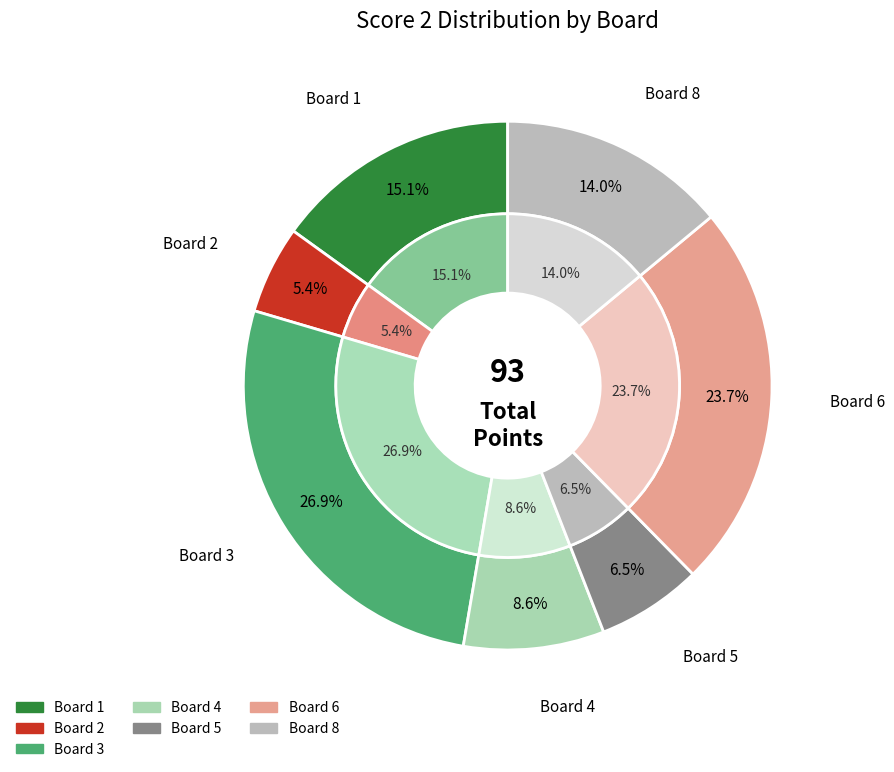

Combined, do 3 and 4 account for over 50%?

No